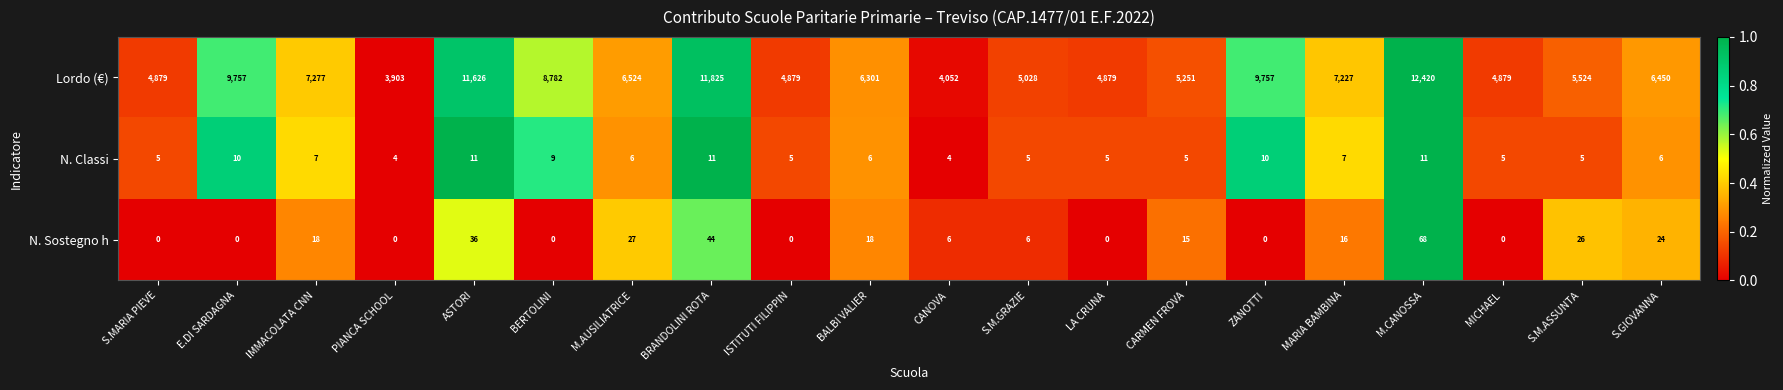

At which label is Lordo (€) closest to 8161?

BERTOLINI